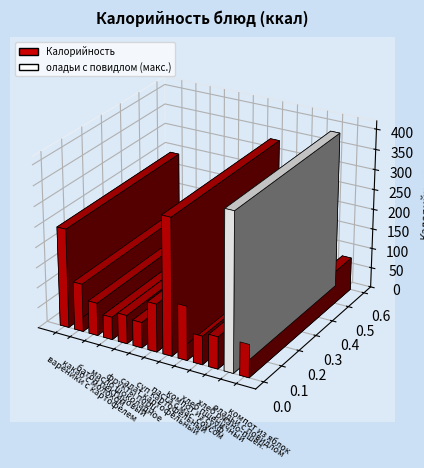

List the labels in order of value, smallest first.

масло шоколадное, салат картофельный, фрукты порц., хлеб пшеничный, хлеб ржано-пшен., батон пектиновый, компот из яблок, какао с молоком, суп картофельный, компот из сухф., вареники с картофелем, паста с мас. соусом, оладьи с повидлом